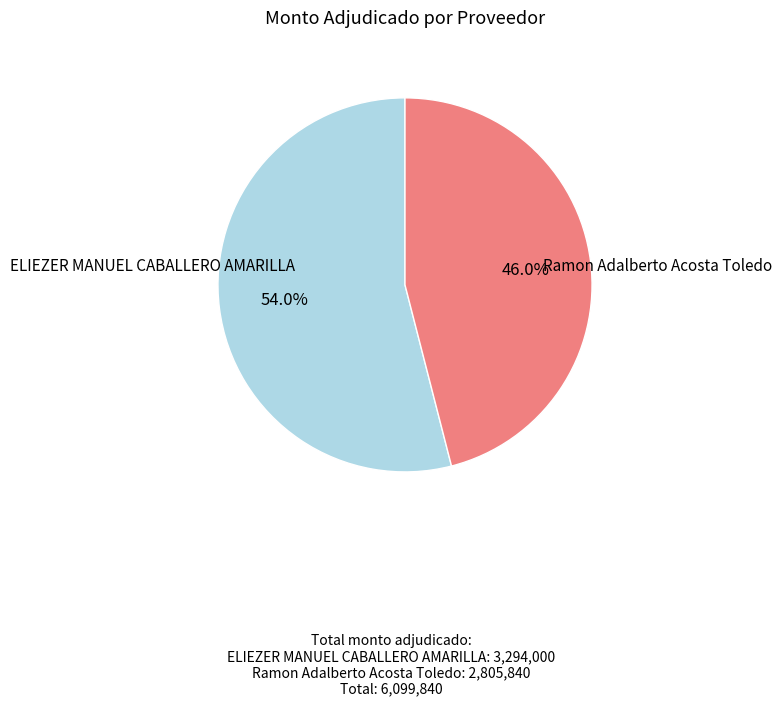

Count the number of slices in the pie.

2